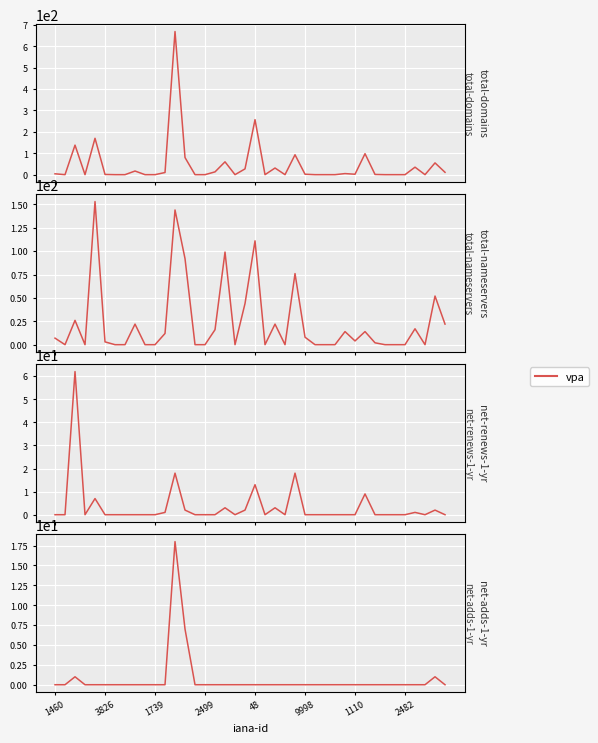

How many distinct data groups are displayed?

1